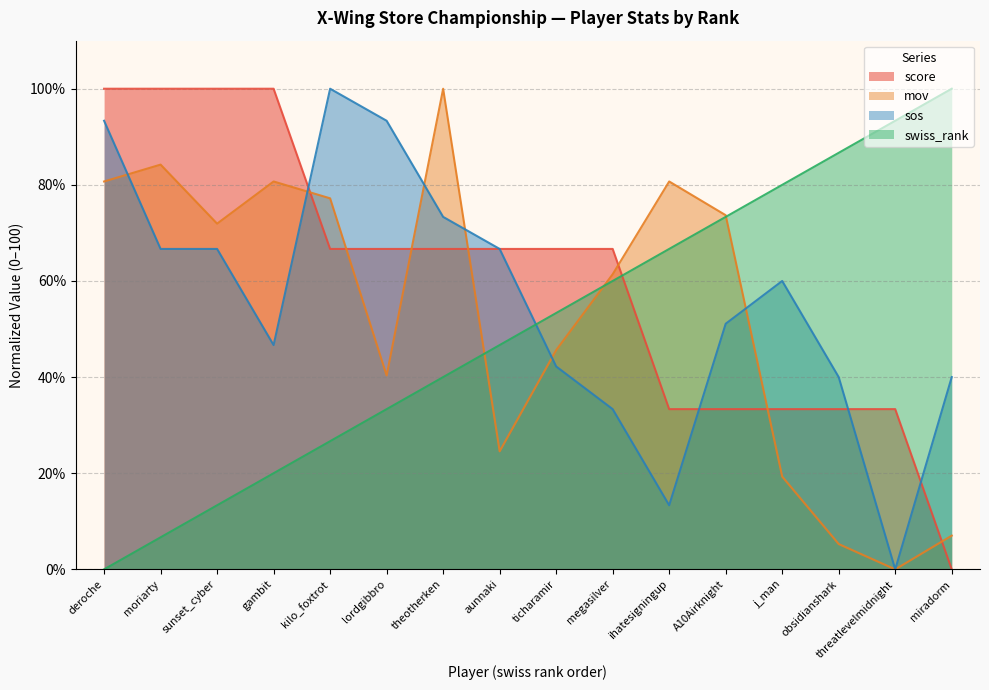

Between A10Airknight and theotherken, which is larger?

theotherken